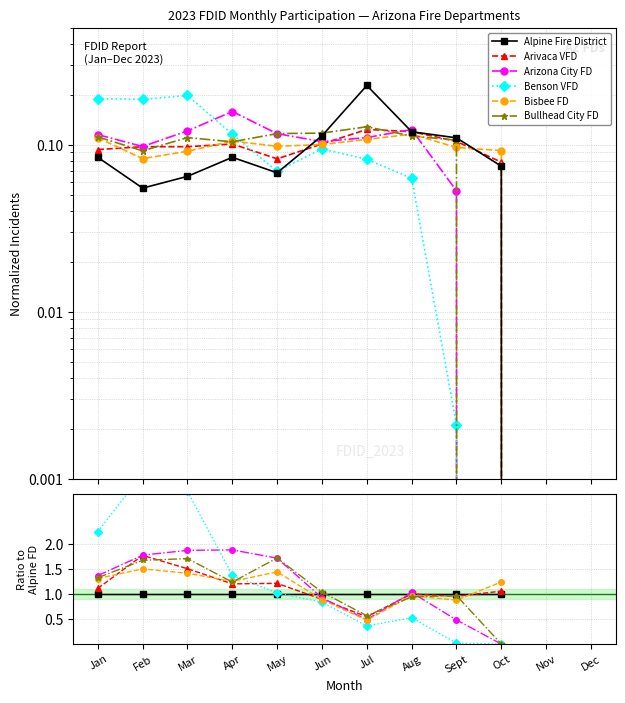

True or false: Benson VFD has a value of 5.8 at Feb.

False